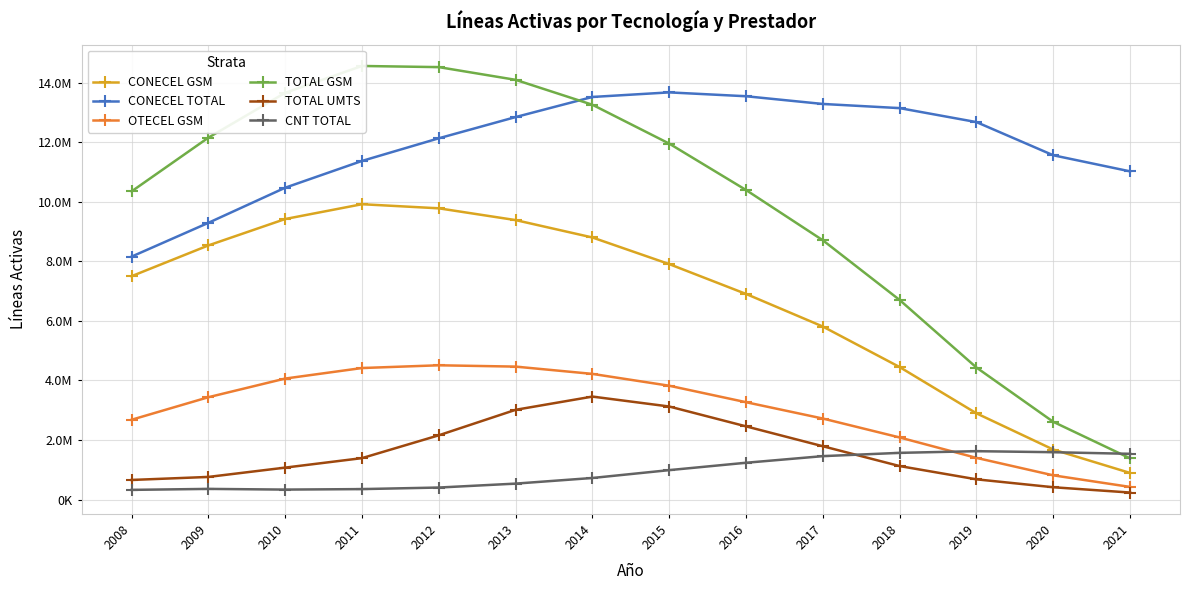

Is the value of TOTAL GSM at 2021 greater than the value of OTECEL GSM at 2019?

No